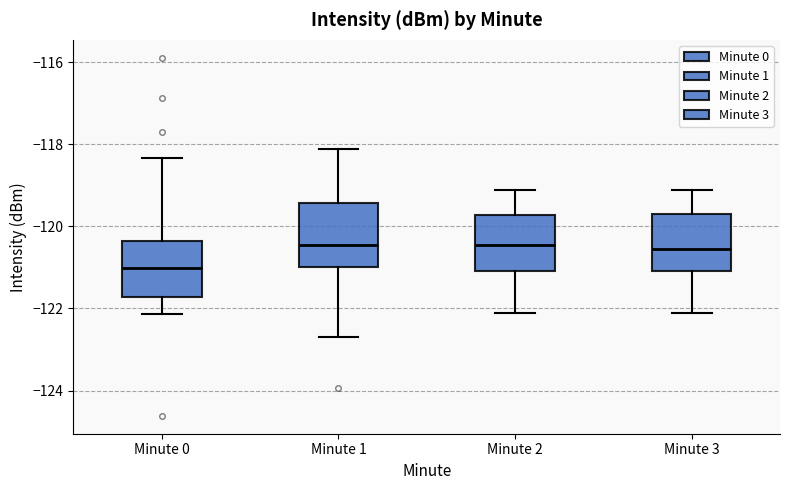

Reading left to right, read every box against the y-axis: the position of its median line, the range the box covers, and the ends of its whiskers. The values are not printed on the chart, so give them approximately, as read against the axis.

Minute 0: median -121.0, box -121.8 to -120.4, whiskers -122.2 to -118.4
Minute 1: median -120.4, box -121.0 to -119.4, whiskers -122.6 to -118.2
Minute 2: median -120.4, box -121.0 to -119.8, whiskers -122.0 to -119.0
Minute 3: median -120.6, box -121.0 to -119.6, whiskers -122.0 to -119.0